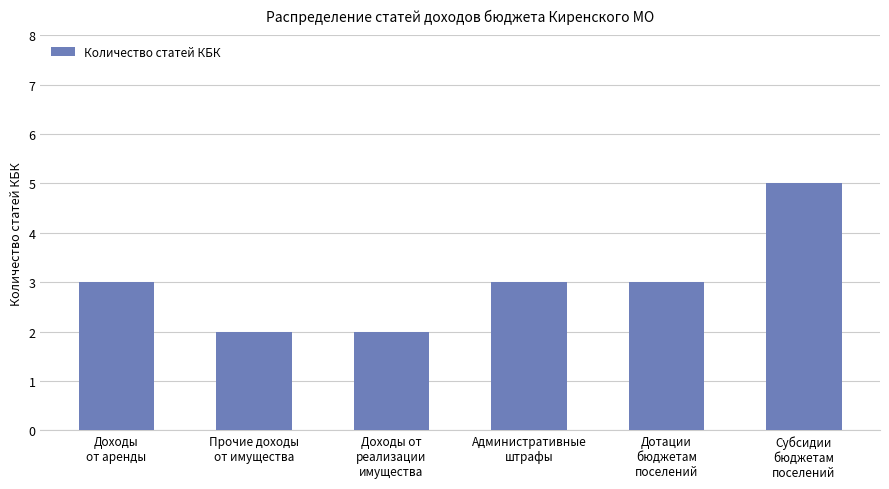

What is the difference between the maximum and minimum values?

3